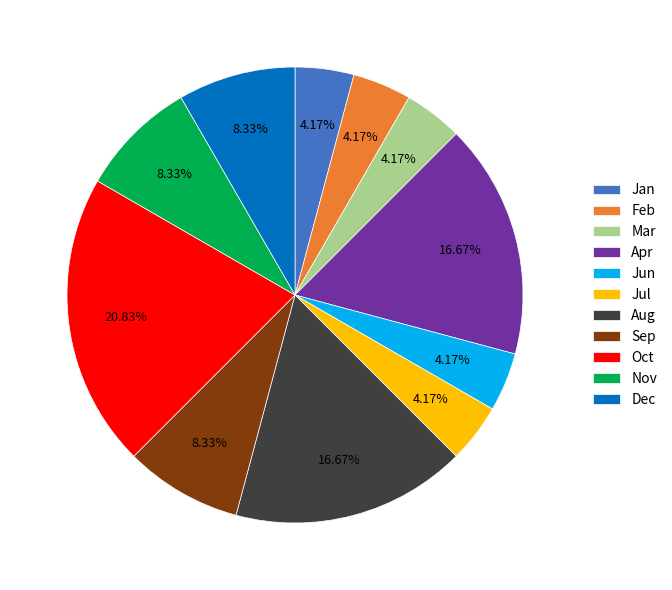

True or false: Jul accounts for 11% of the total.

False